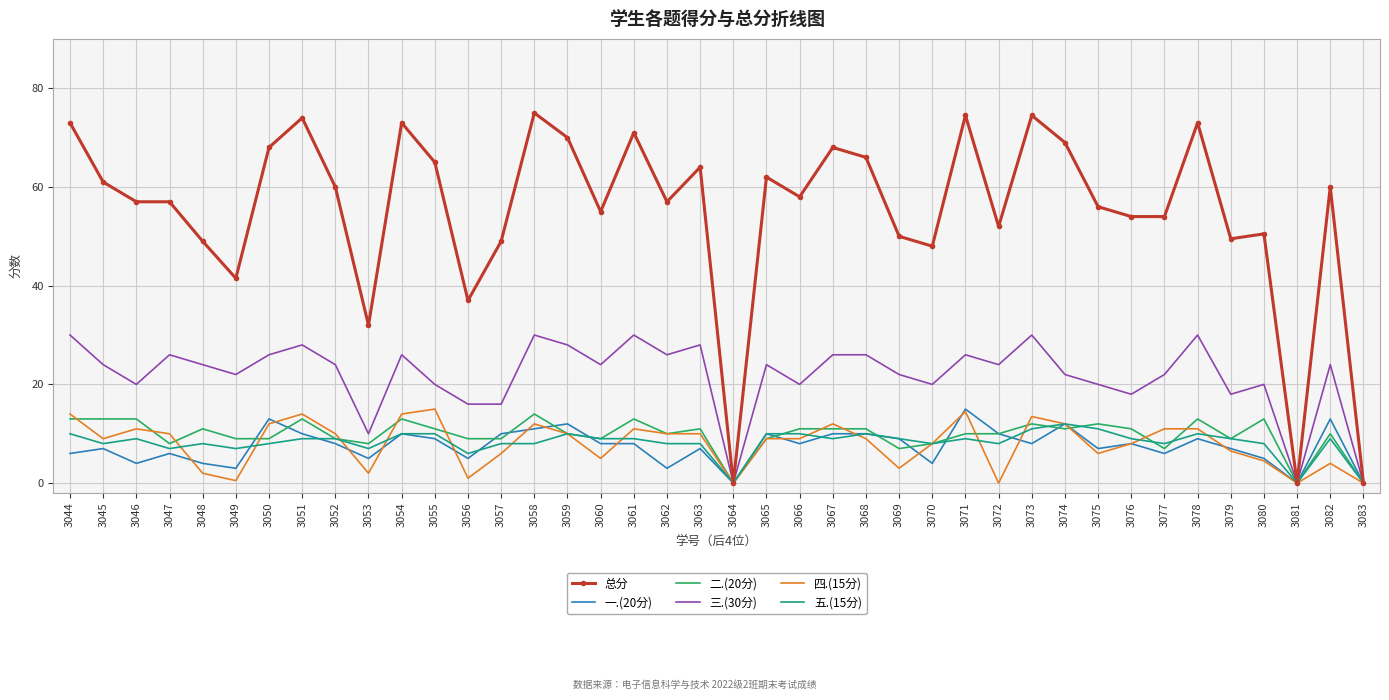

Where is the first local minimum for 一.(20分)?

3046